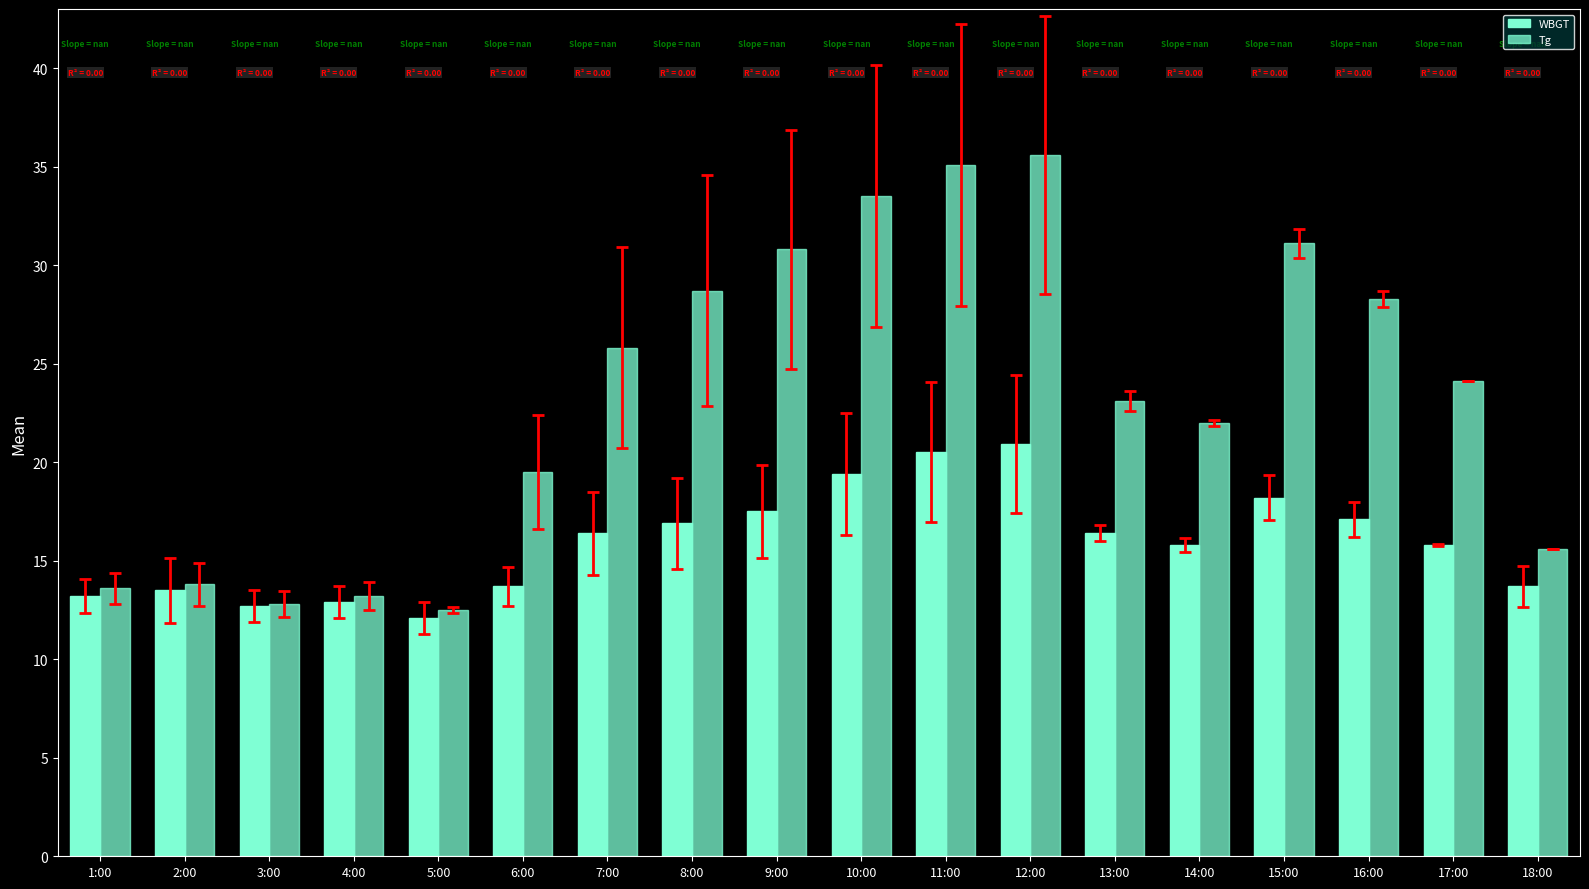

Is the value of WBGT at 16:00 greater than the value of Tg at 8:00?

No